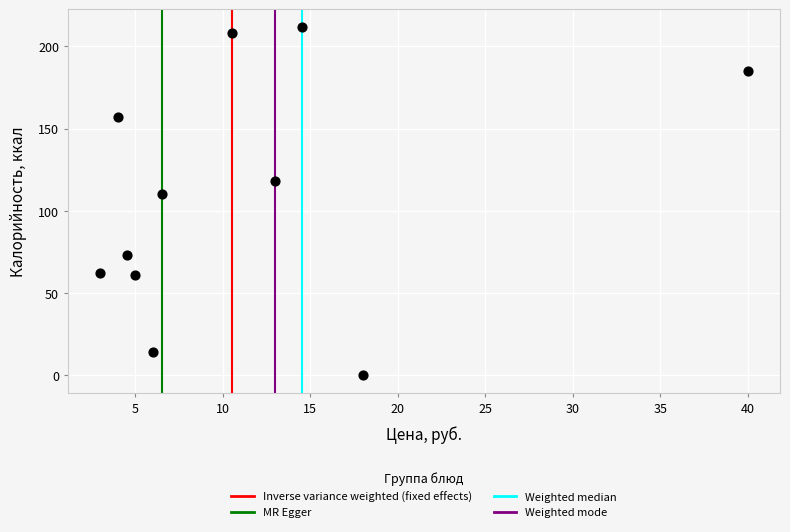

What is the average Y value?

109